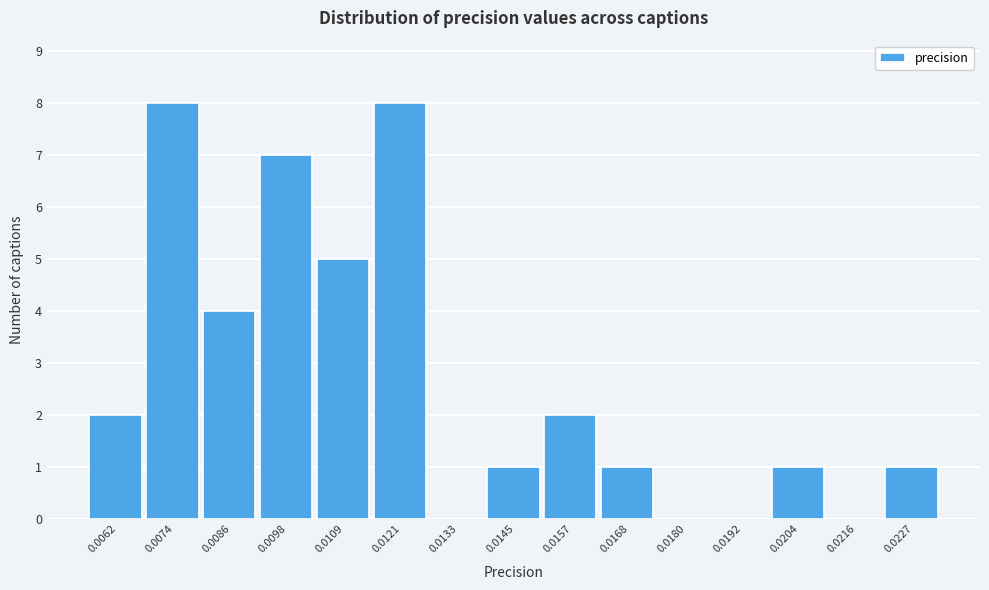

Reading left to right, list all the values displayed in this chart.

0.0062=2	0.0074=8	0.0086=4	0.0098=7	0.0109=5	0.0121=8	0.0133=0	0.0145=1	0.0157=2	0.0168=1	0.0180=0	0.0192=0	0.0204=1	0.0216=0	0.0227=1